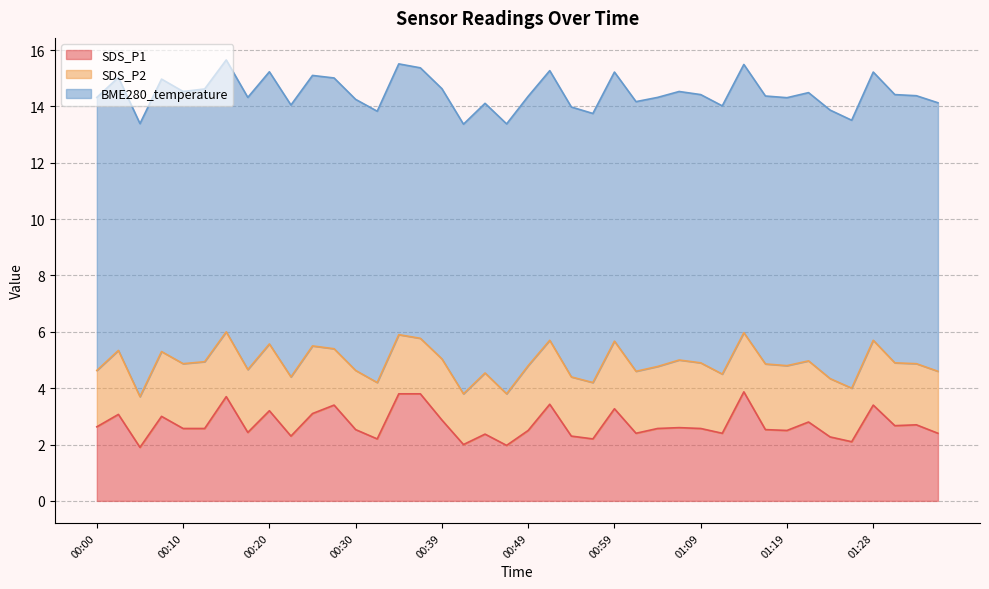

Which has a higher value, 00:47 or 00:42?

00:42